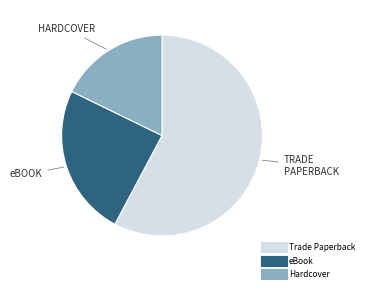

Is there any slice that represents more than half of the pie?

Yes